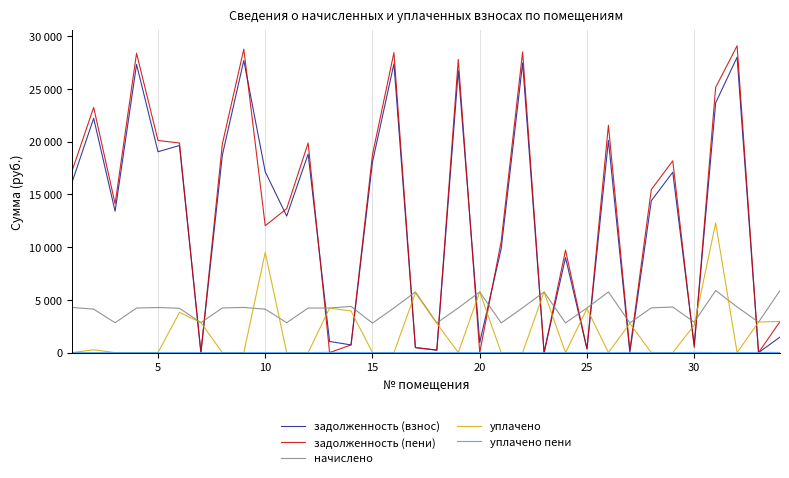

Is this an area chart (filled region under the line)?

No